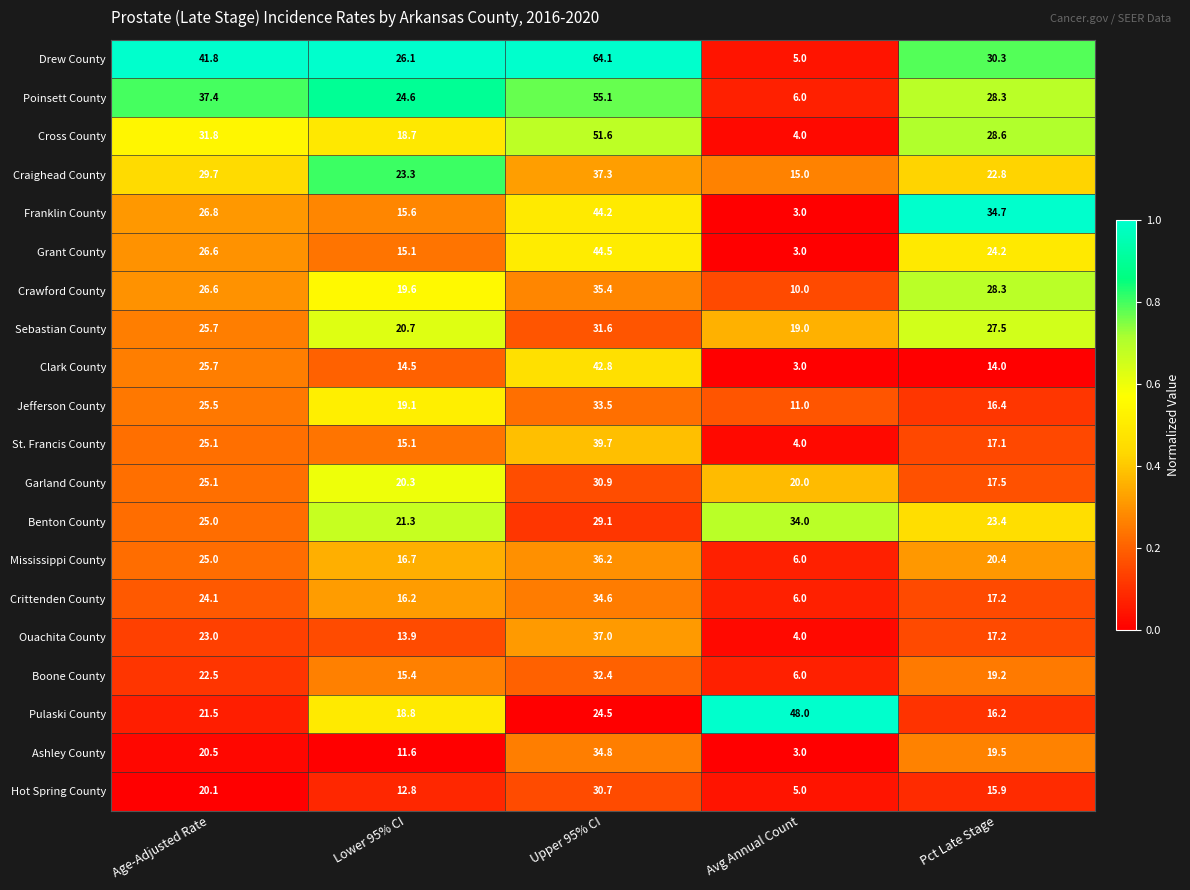

At which category does the chart reach its peak across all series?

Upper 95% CI